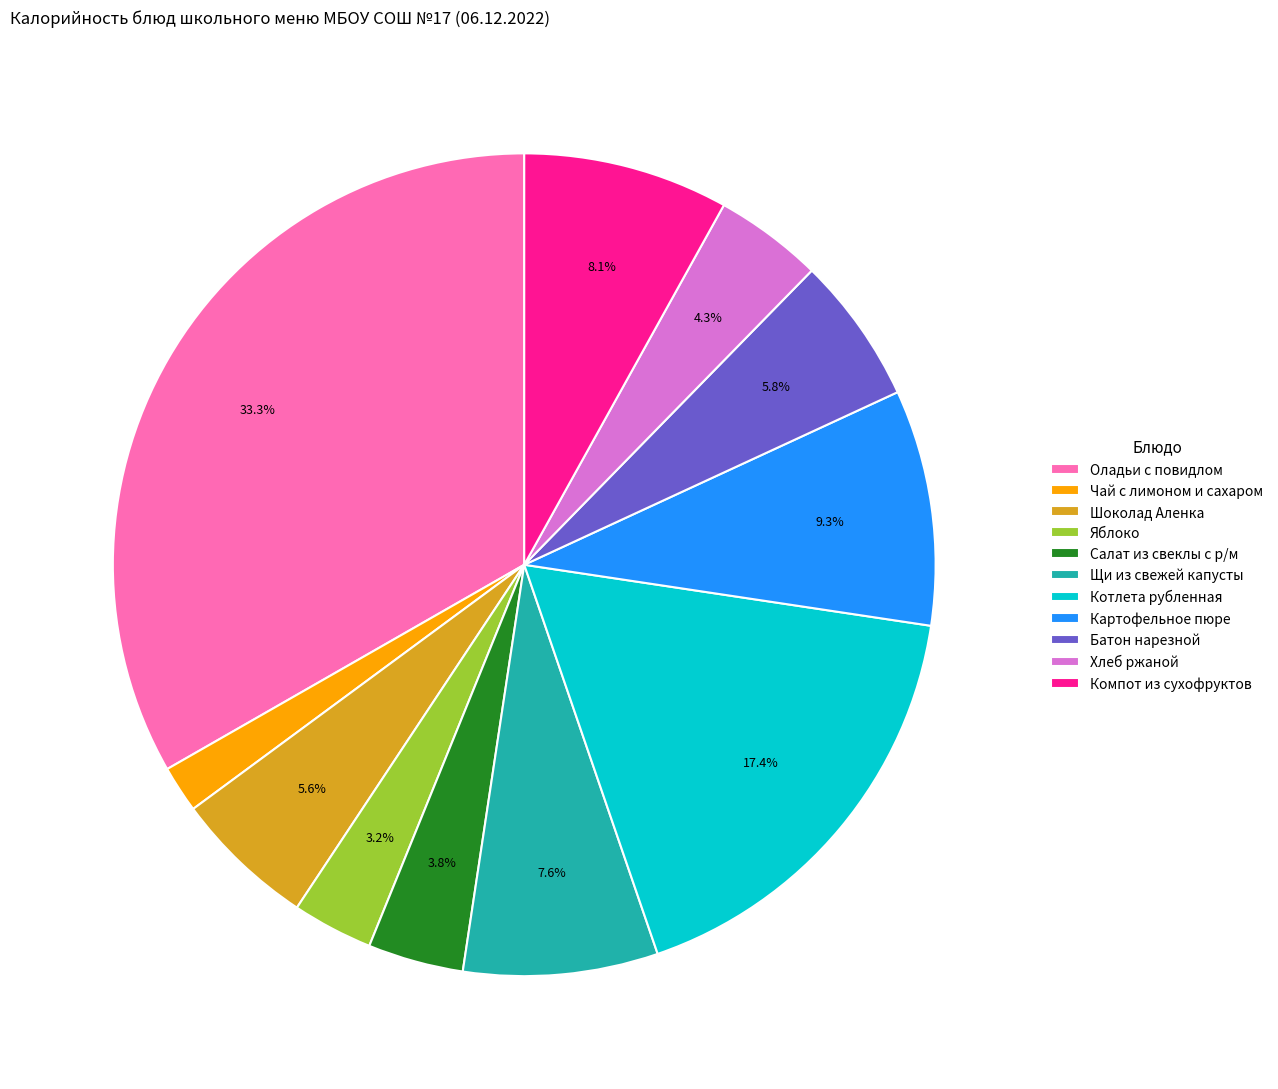

Does Чай с лимоном и сахаром account for over 50% of the chart?

No